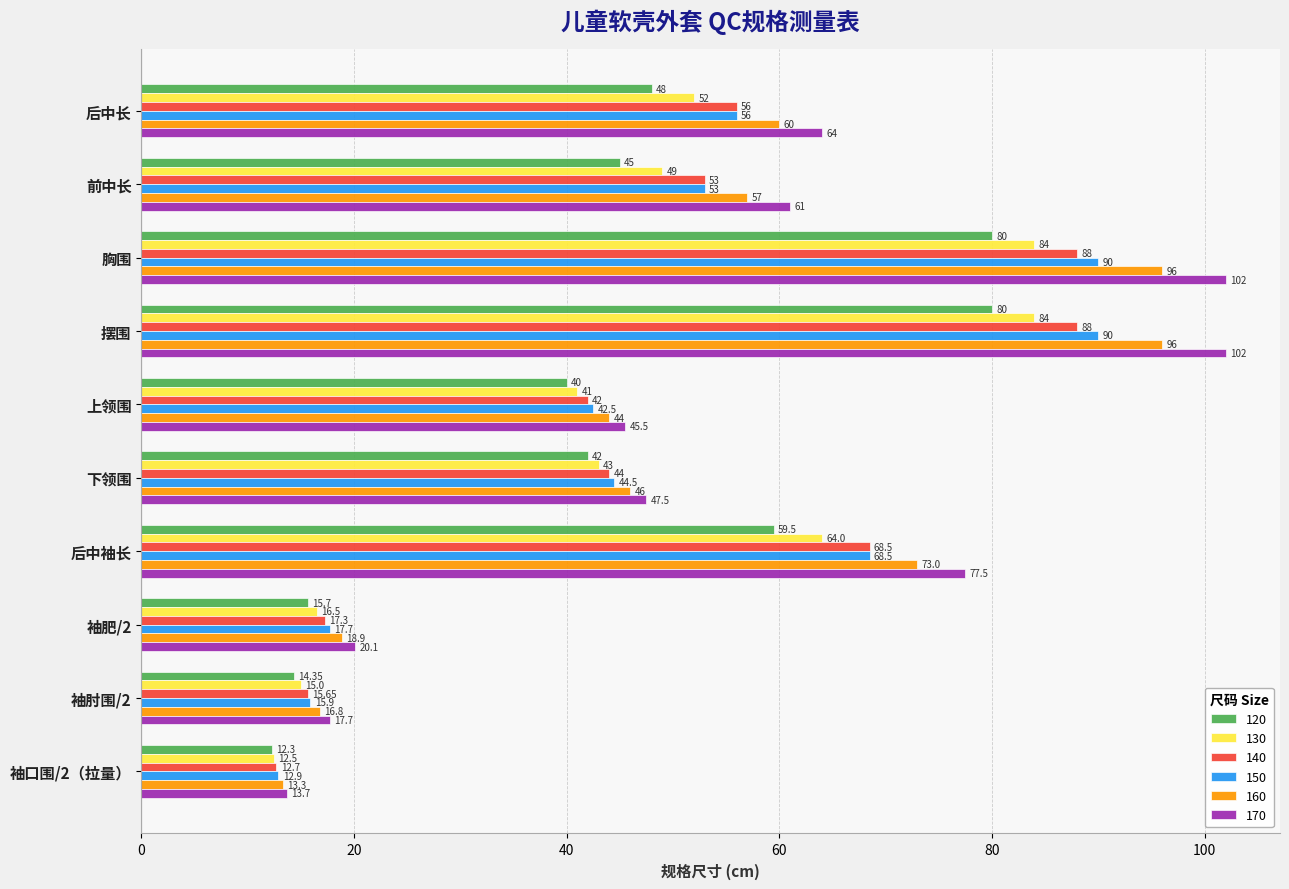

Between 摆围 and 袖肥/2, which series saw the biggest shift?

170